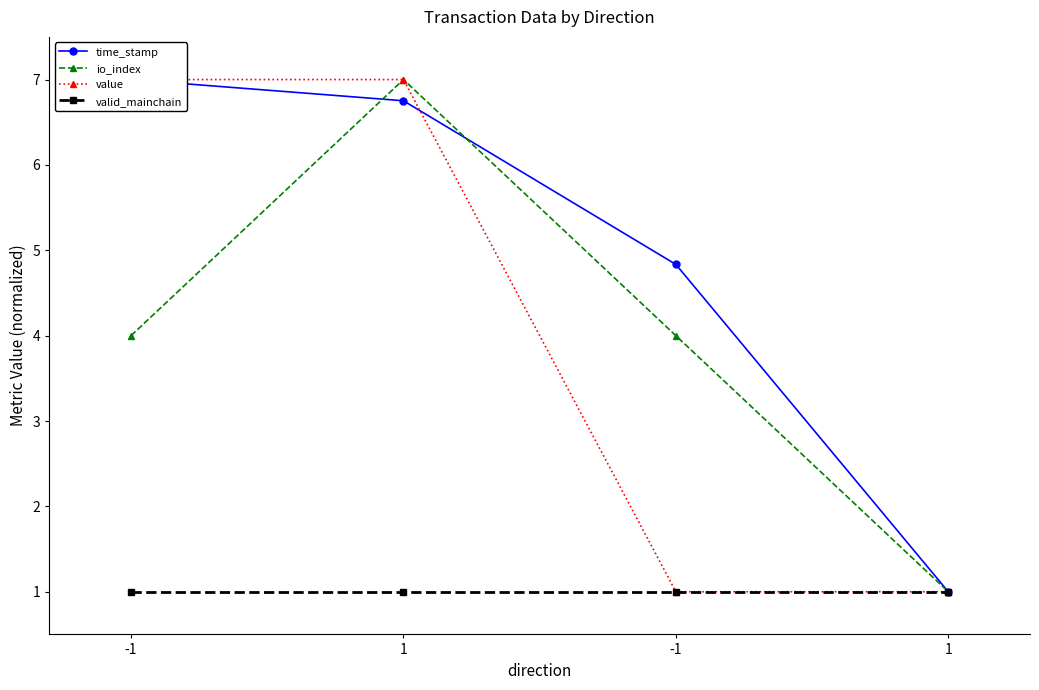

Which series has the widest spread of values?

time_stamp